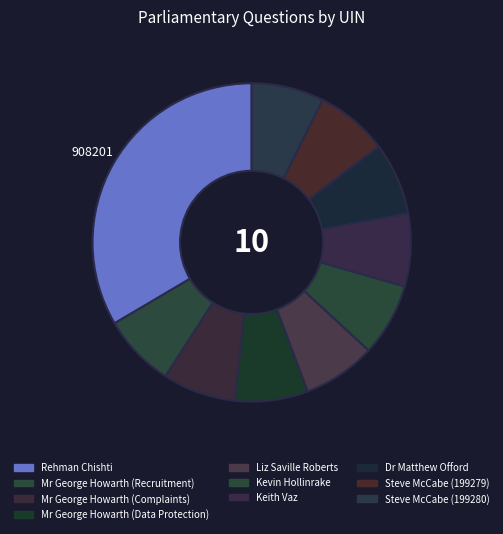

What percentage is the Dr Matthew Offord slice, to the nearest percent?

7%